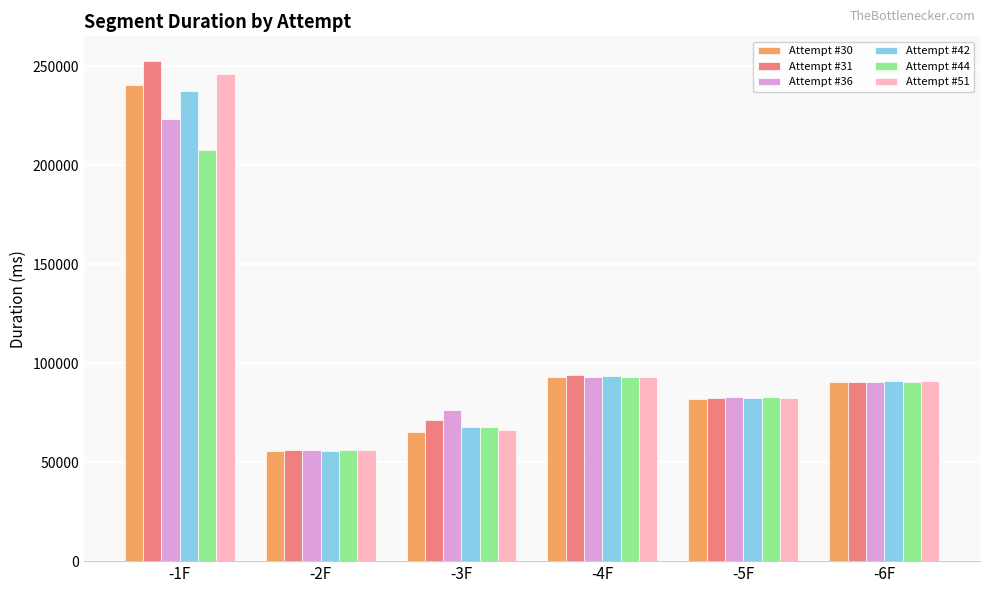

What is the sum of the Attempt #36 values at -1F and -2F?

279642